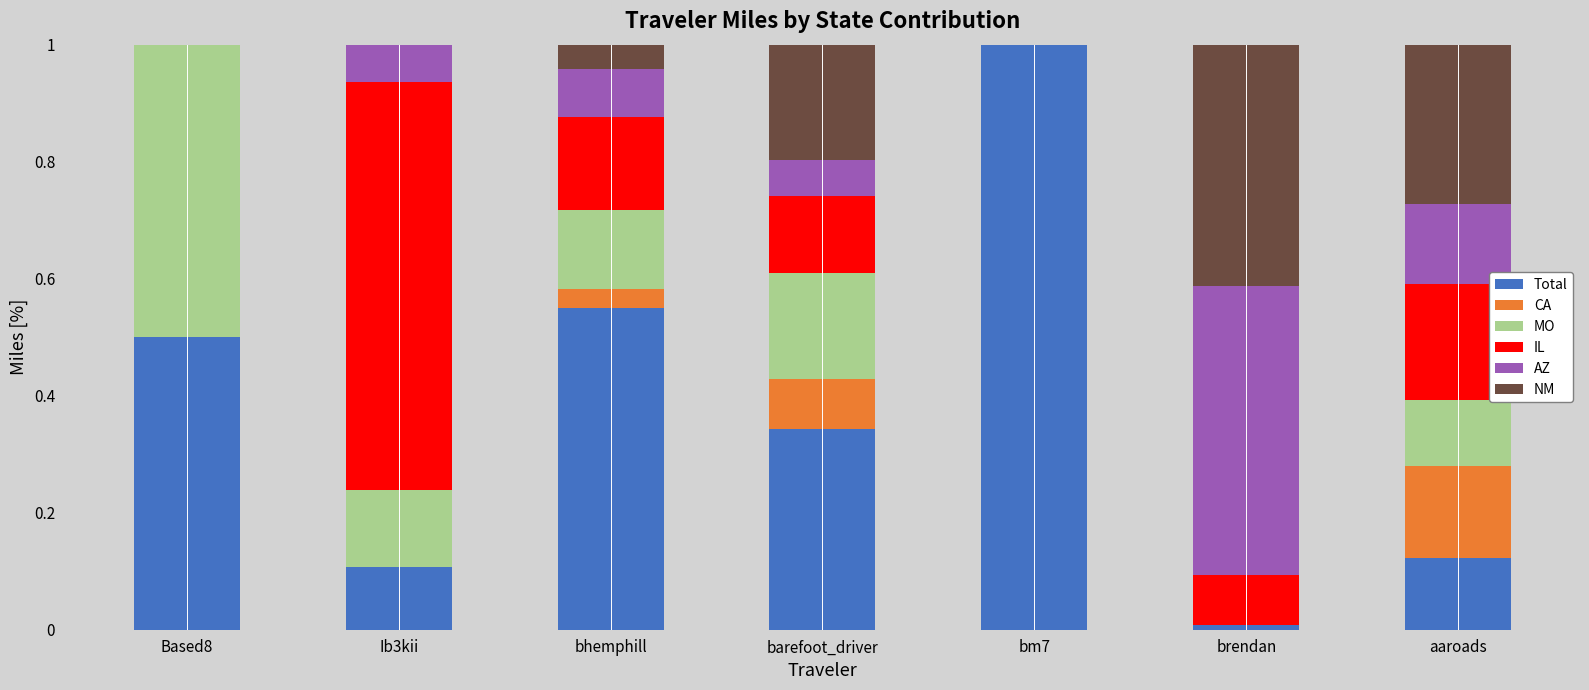

What is the total value across all series at aaroads?

1.0